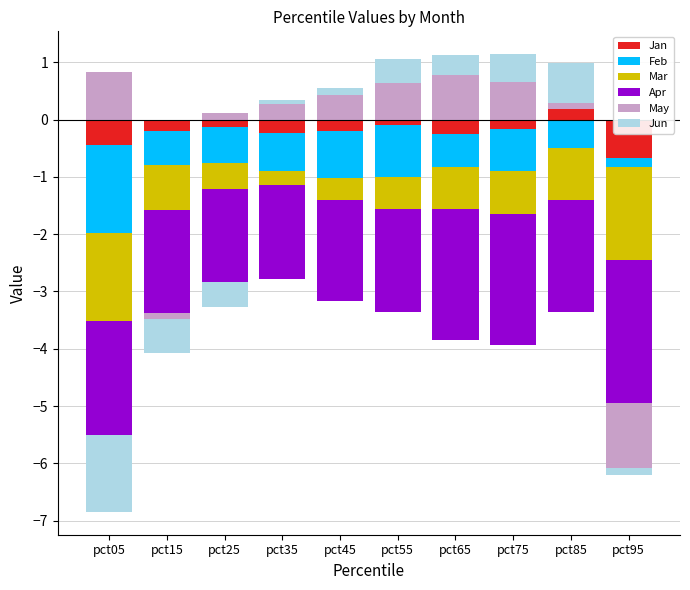

What is the greatest value displayed?

0.8